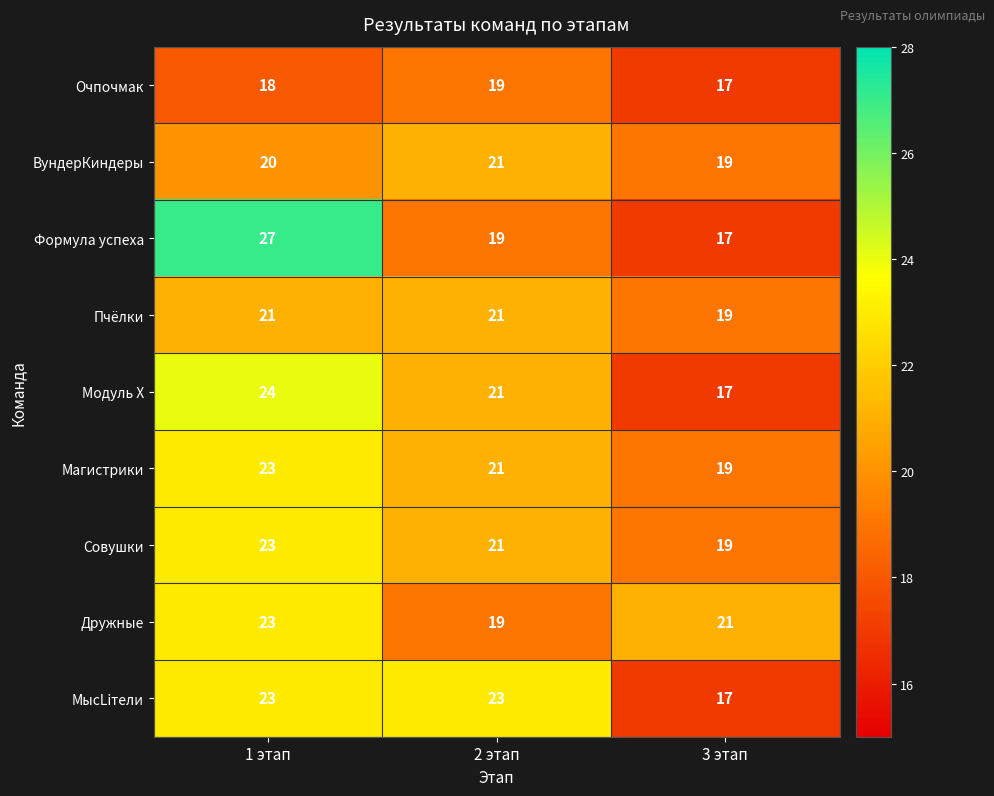

What is the smallest value displayed?

17